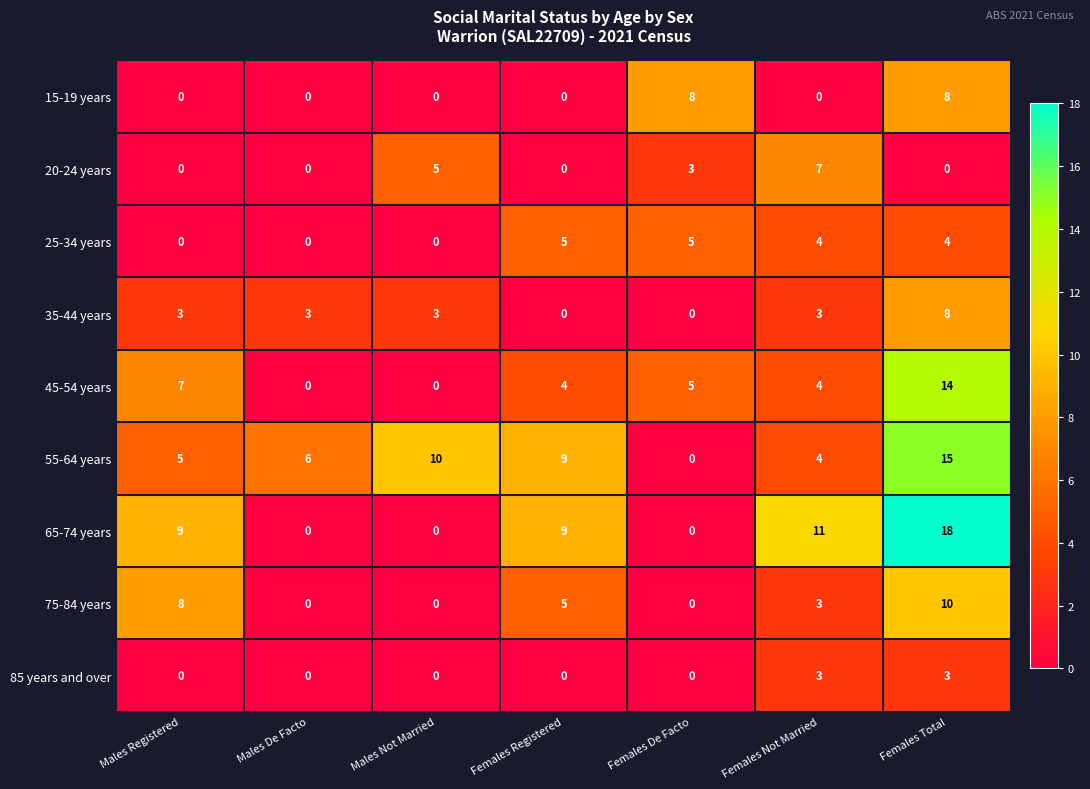

At which category is the sum across all series the highest?

Females Total